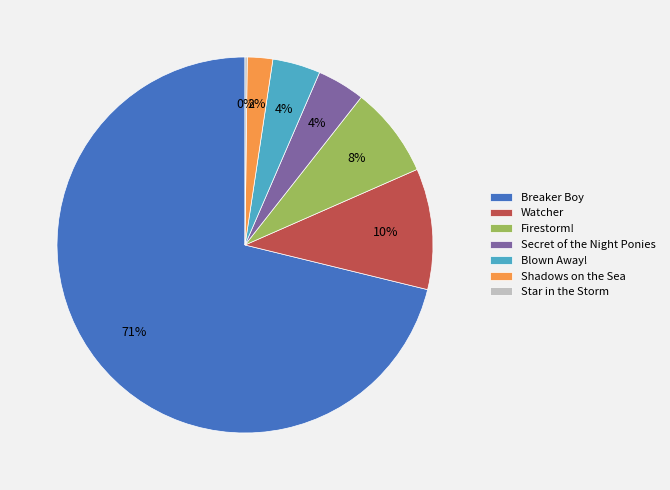

Is there any slice that represents more than half of the pie?

Yes